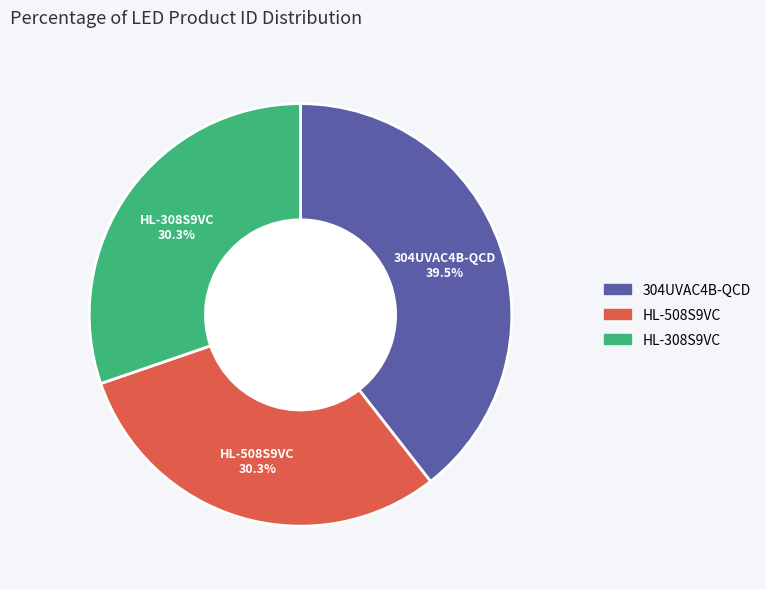

Do 304UVAC4B-QCD and HL-508S9VC together represent more than half of the pie?

Yes